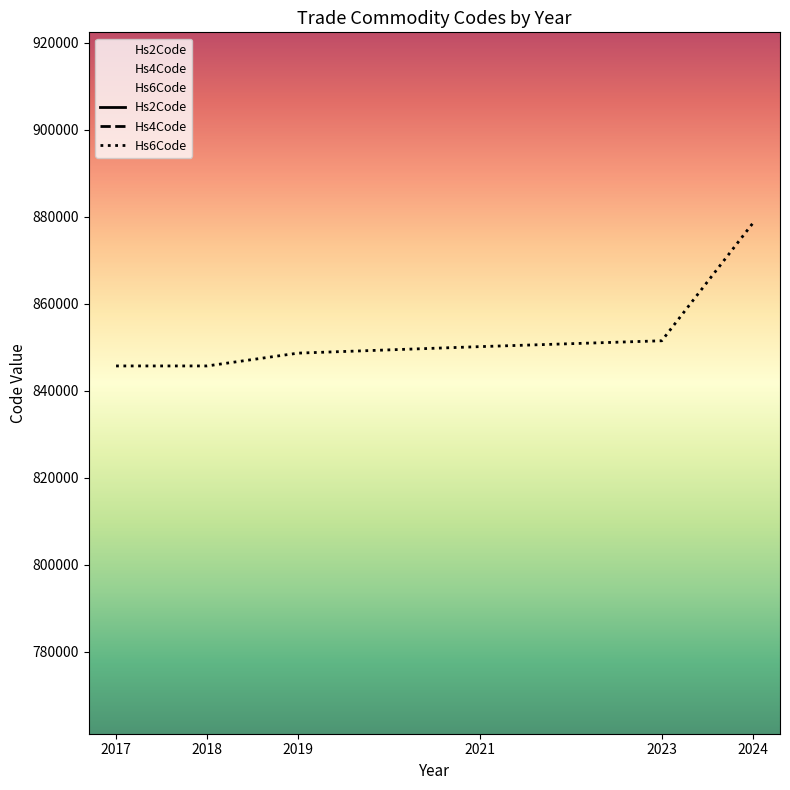

What is the lowest value of the Hs6Code series?

845710.0